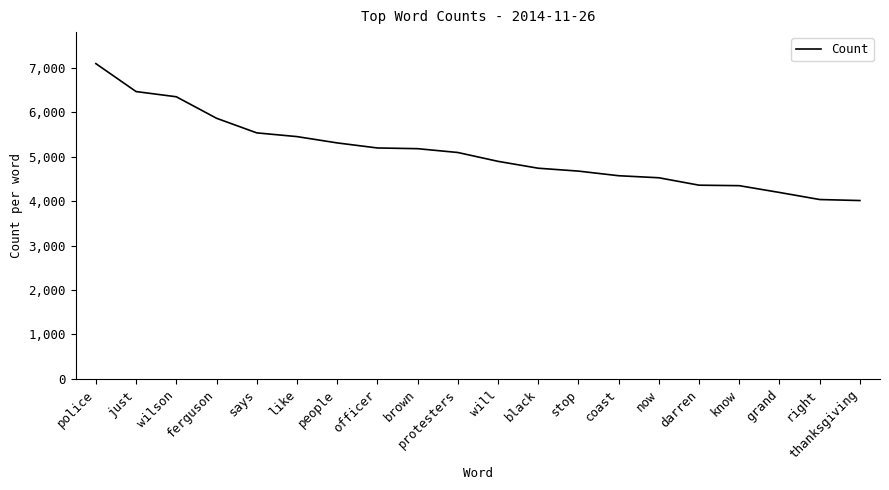

The value at coast is 926. True or false?

False